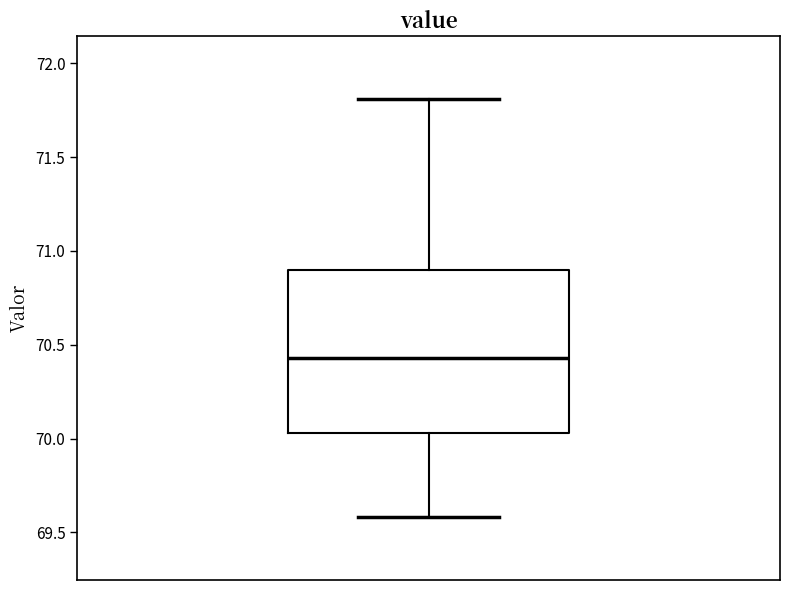

Read this box plot against the y-axis: the position of the median line, the range covered by the box, and the ends of both whiskers. The values are not printed on the chart, so give them approximately, as read against the axis.

median 70.45, box 70.05 to 70.90, whiskers 69.60 to 71.80